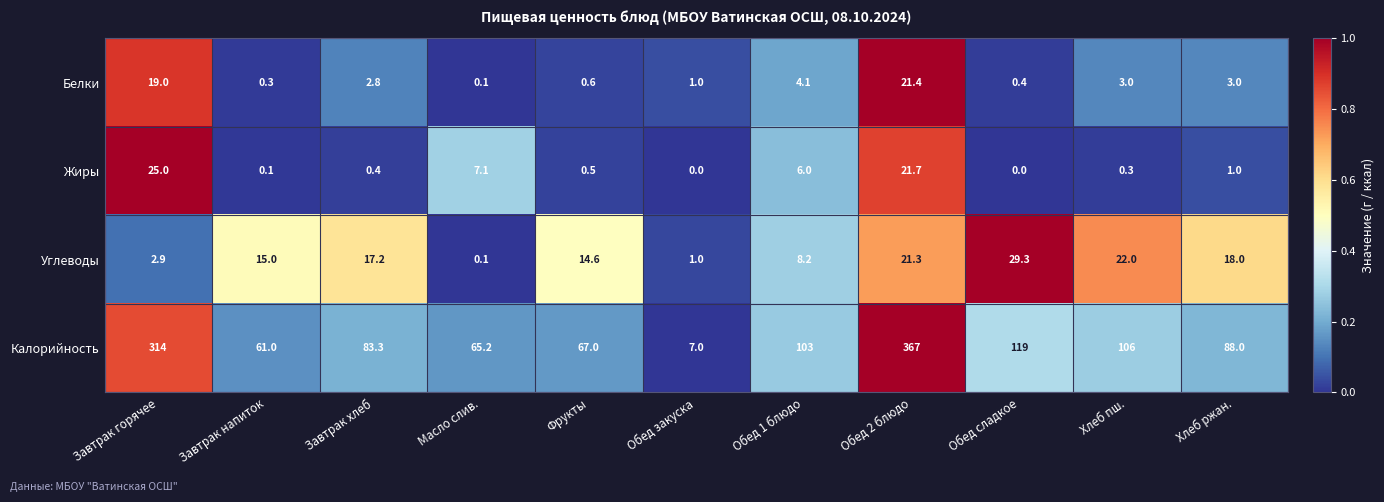

The Углеводы series shows 22.0 at Хлеб пш.. True or false?

True